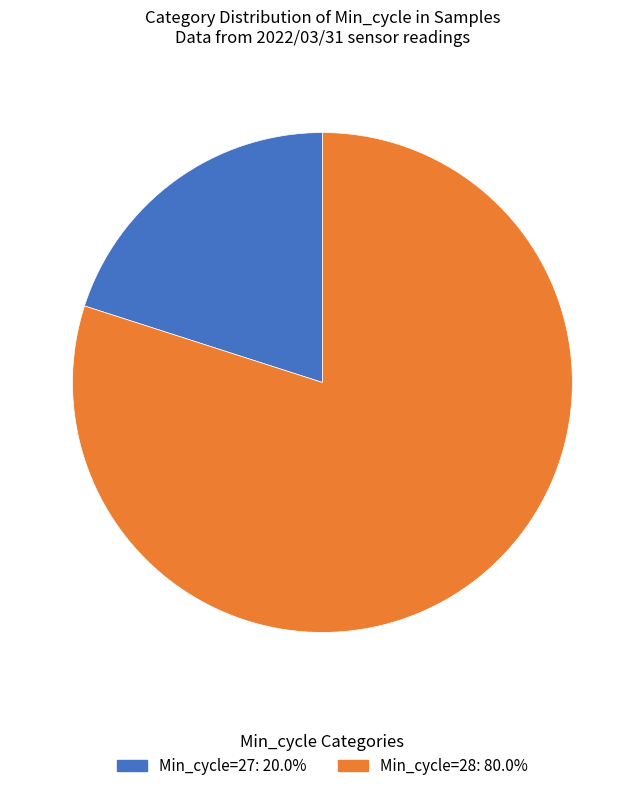

Is there a majority slice in this chart?

Yes